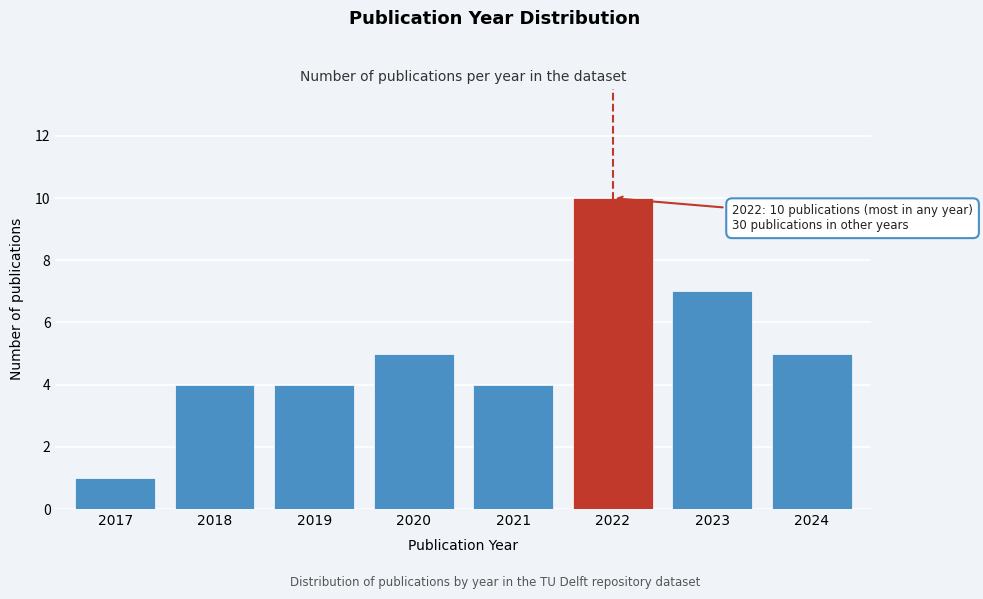

Reading left to right, extract all data points from this chart.

1	4	4	5	4	10	7	5